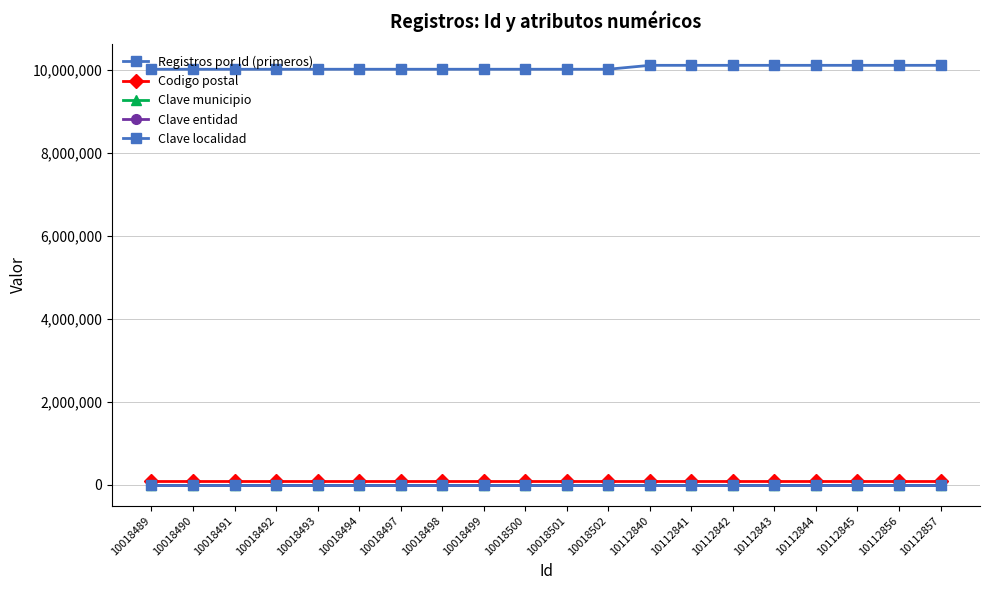

Count the number of data series in this chart.

5